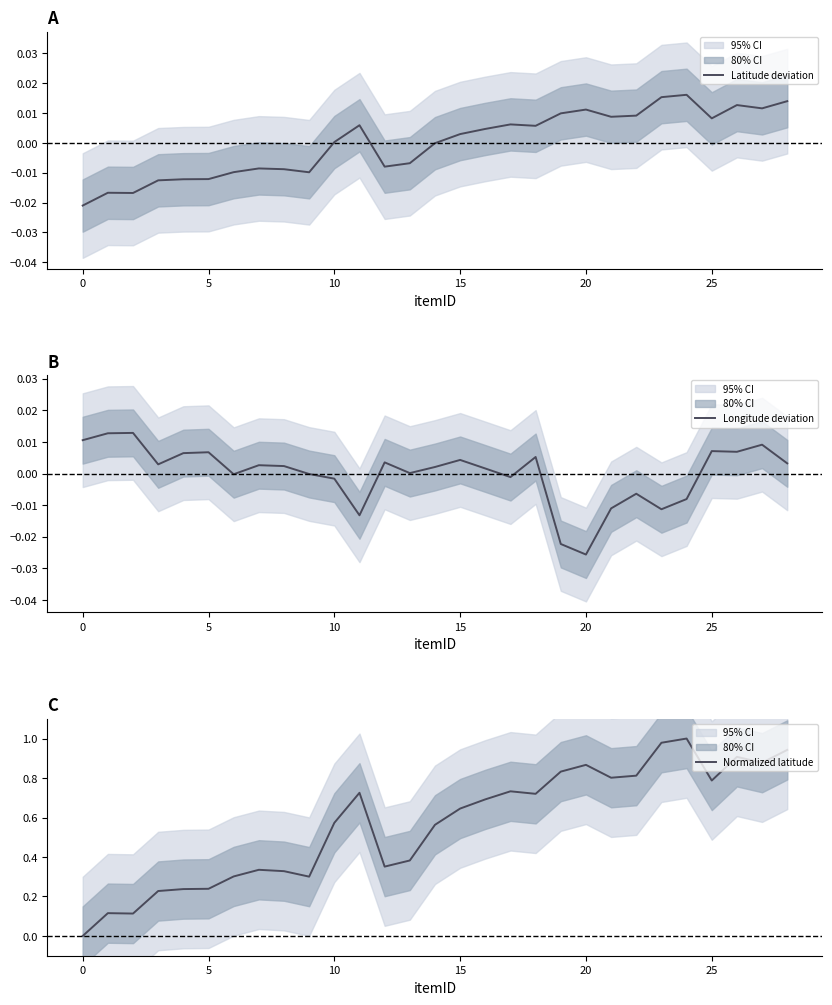

How many values in Latitude deviation are above zero?

16